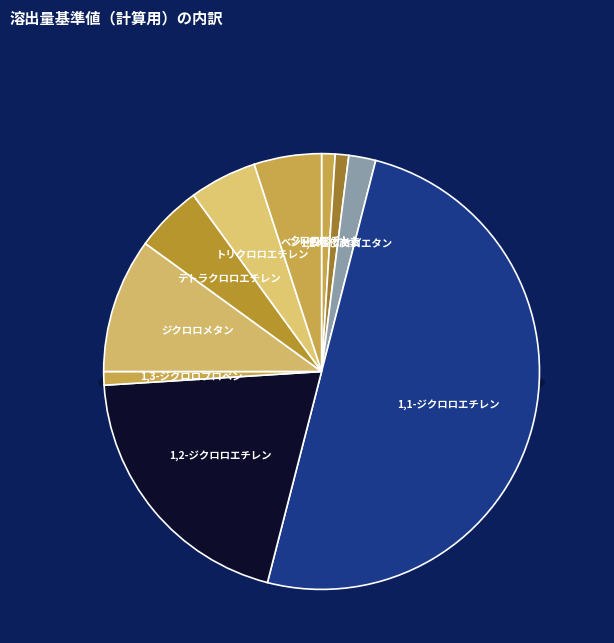

To the nearest percent, what is the difference between the ジクロロメタン and 1,2-ジクロロエタン slice percentages?

8%